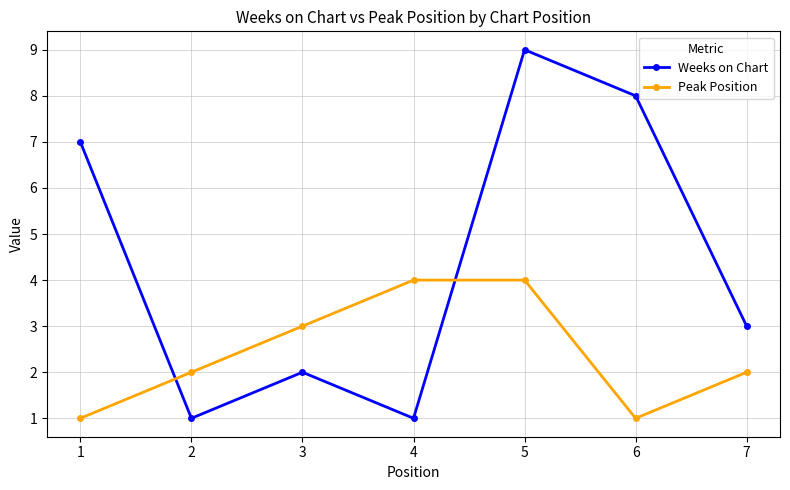

Reading right to left, extract all data points from this chart.

Weeks on Chart: 3	8	9	1	2	1	7
Peak Position: 2	1	4	4	3	2	1